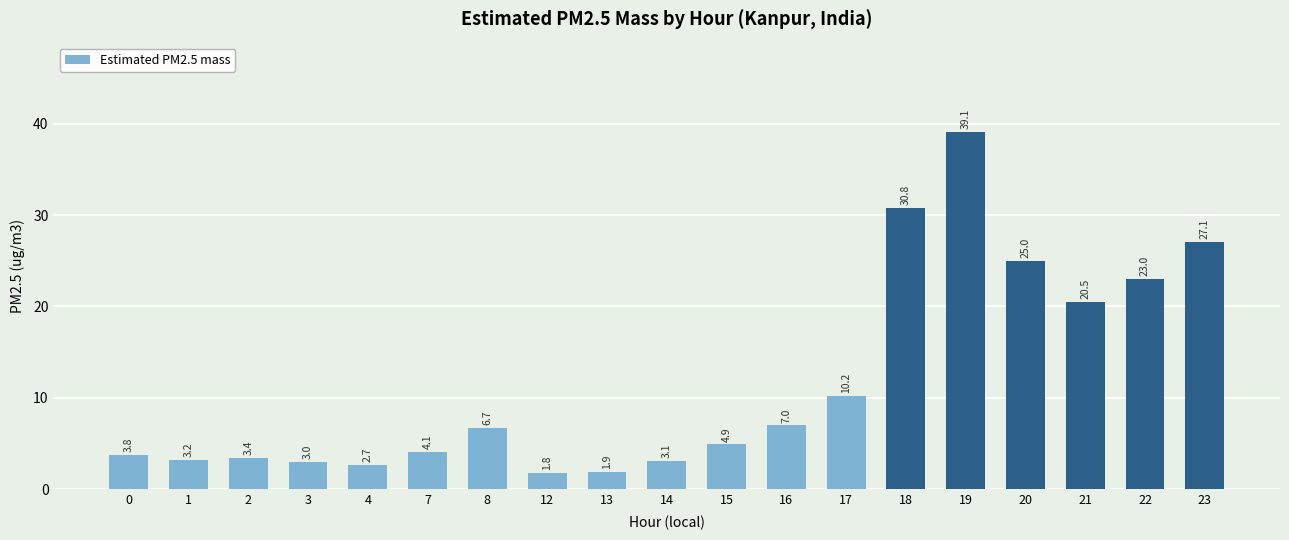

How many values are below 4?

8